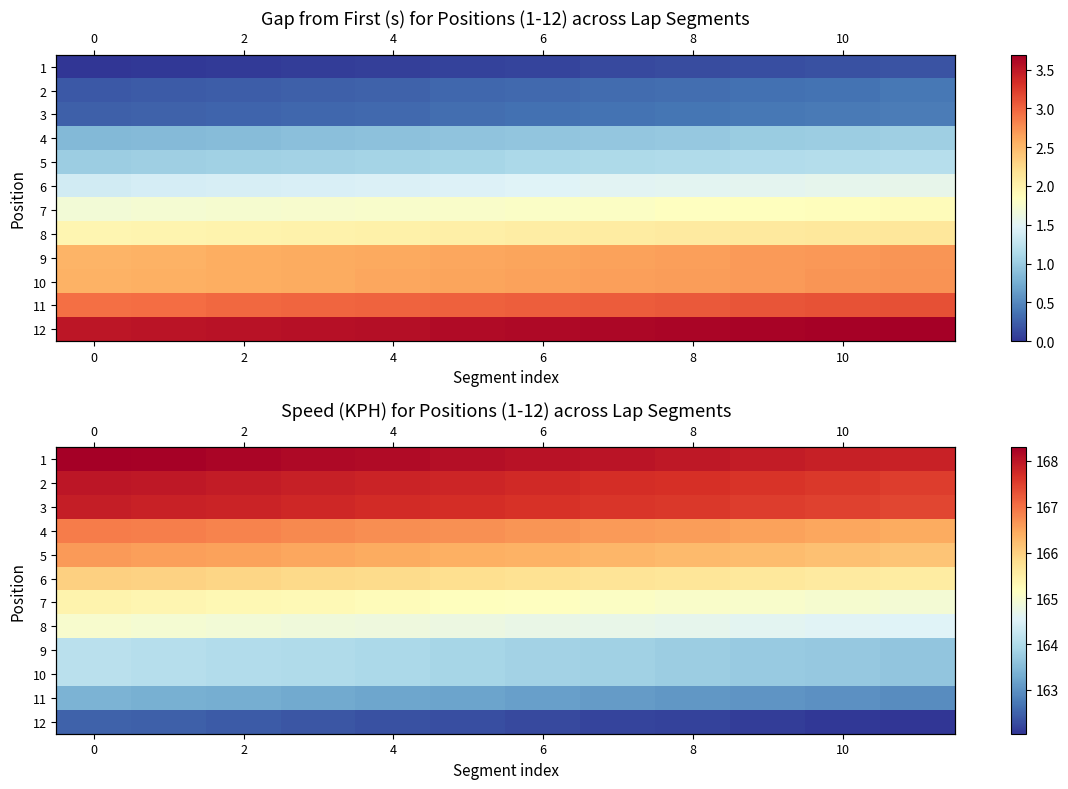

What is the difference between the 7 values at 0 and 8?

0.3